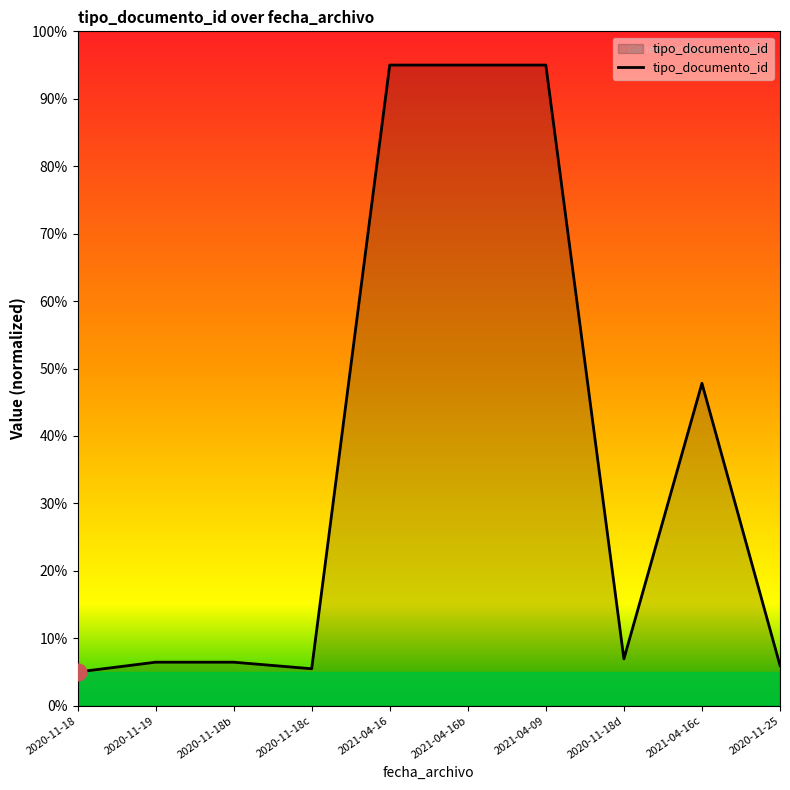

True or false: the data shows 11.1 at 2020-11-19.

False